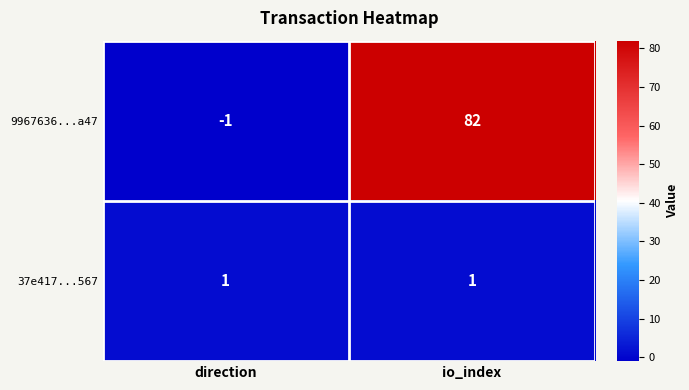

Between direction and io_index, which series saw the biggest shift?

9967636...a47